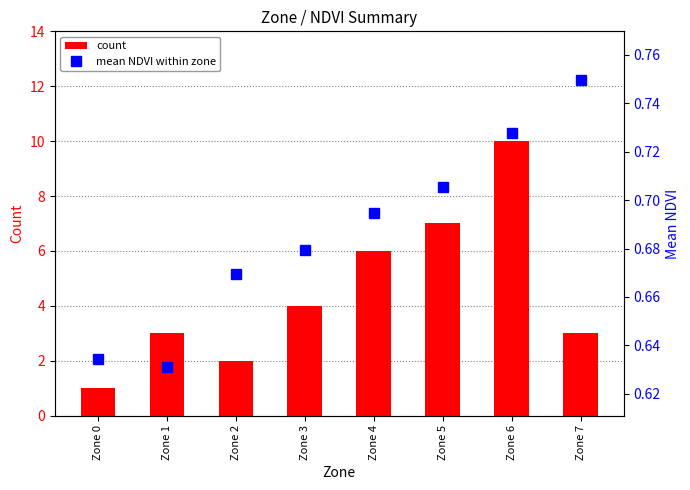

Which series has the largest total across all categories?

count